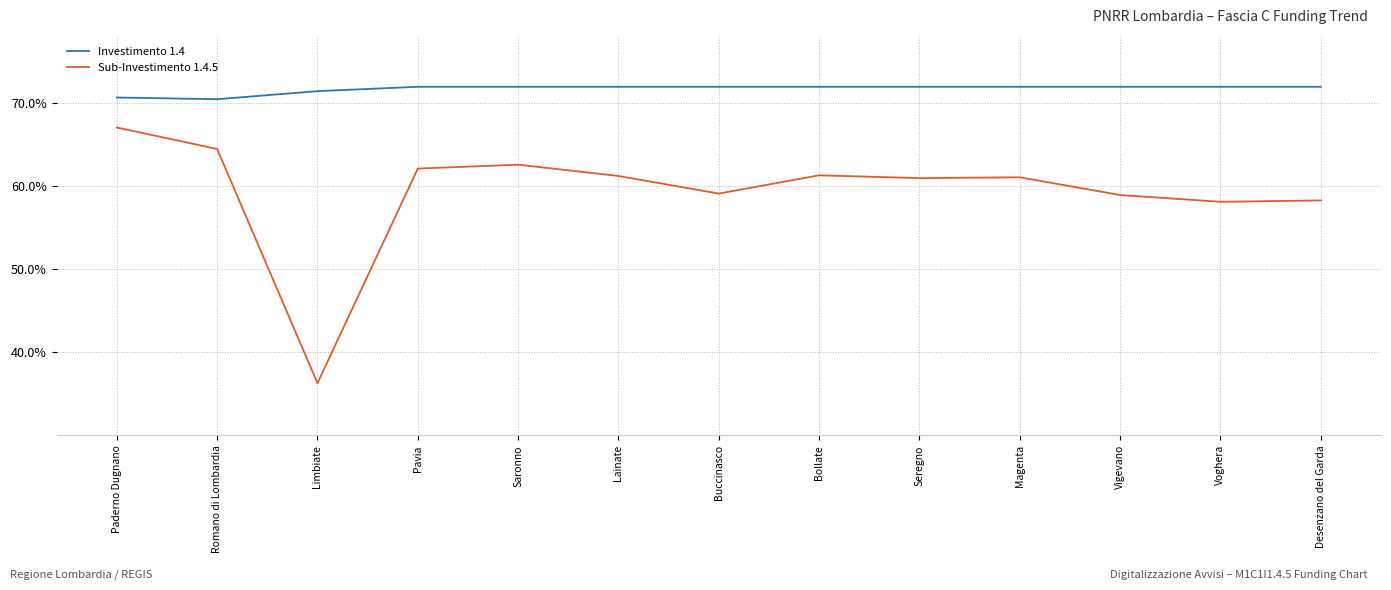

What position from the left is Desenzano del Garda?

13